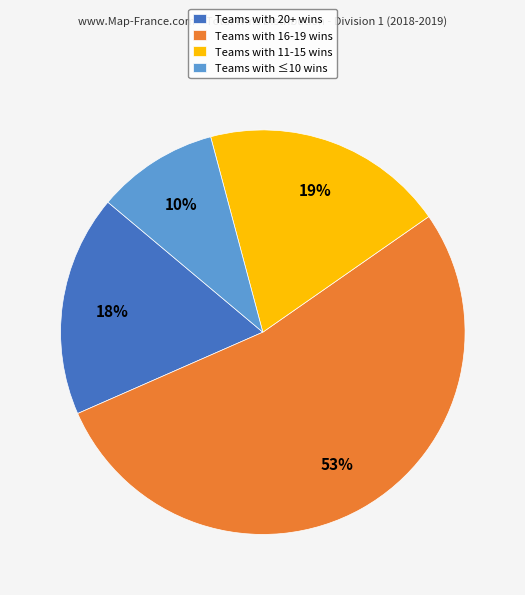

Approximately how many times larger is the value at Teams with 20+ wins compared to Teams with 11-15 wins?

0.9